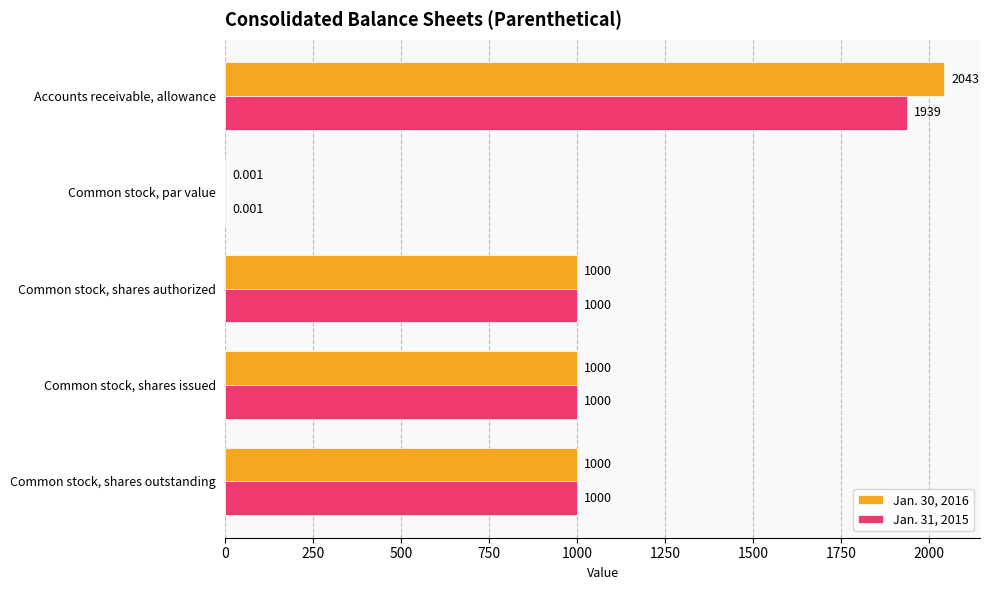

At which category is the sum across all series the highest?

Accounts receivable, allowance